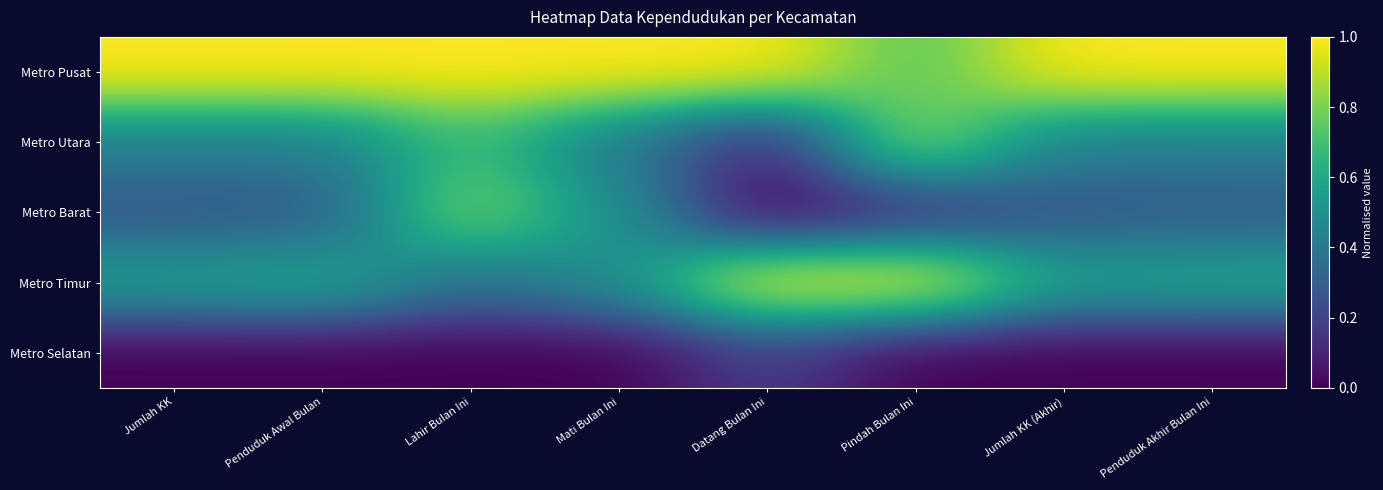

Reading left to right, transcribe all the data shown in this chart.

Metro Pusat: Jumlah KK=1.0	Penduduk Awal Bulan=1.0	Lahir Bulan Ini=1.0	Mati Bulan Ini=1.0	Datang Bulan Ini=1.0	Pindah Bulan Ini=0.7	Jumlah KK (Akhir)=1.0	Penduduk Akhir Bulan Ini=1.0
Metro Utara: Jumlah KK=0.4	Penduduk Awal Bulan=0.4	Lahir Bulan Ini=0.7	Mati Bulan Ini=0.4	Datang Bulan Ini=0.1	Pindah Bulan Ini=0.8	Jumlah KK (Akhir)=0.4	Penduduk Akhir Bulan Ini=0.4
Metro Barat: Jumlah KK=0.3	Penduduk Awal Bulan=0.3	Lahir Bulan Ini=0.8	Mati Bulan Ini=0.5	Datang Bulan Ini=0.0	Pindah Bulan Ini=0.1	Jumlah KK (Akhir)=0.3	Penduduk Akhir Bulan Ini=0.3
Metro Timur: Jumlah KK=0.6	Penduduk Awal Bulan=0.6	Lahir Bulan Ini=0.4	Mati Bulan Ini=0.5	Datang Bulan Ini=1.0	Pindah Bulan Ini=1.0	Jumlah KK (Akhir)=0.6	Penduduk Akhir Bulan Ini=0.6
Metro Selatan: Jumlah KK=0.0	Penduduk Awal Bulan=0.0	Lahir Bulan Ini=0.0	Mati Bulan Ini=0.0	Datang Bulan Ini=0.2	Pindah Bulan Ini=0.0	Jumlah KK (Akhir)=0.0	Penduduk Akhir Bulan Ini=0.0